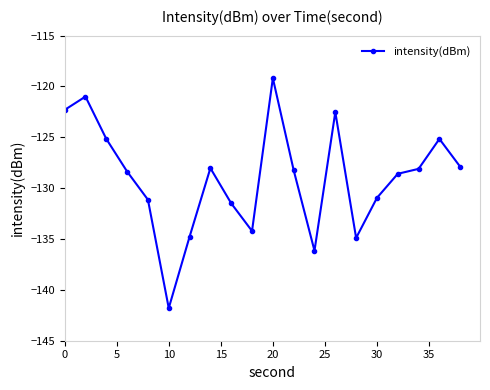

What is the sum of all values?

-2579.9